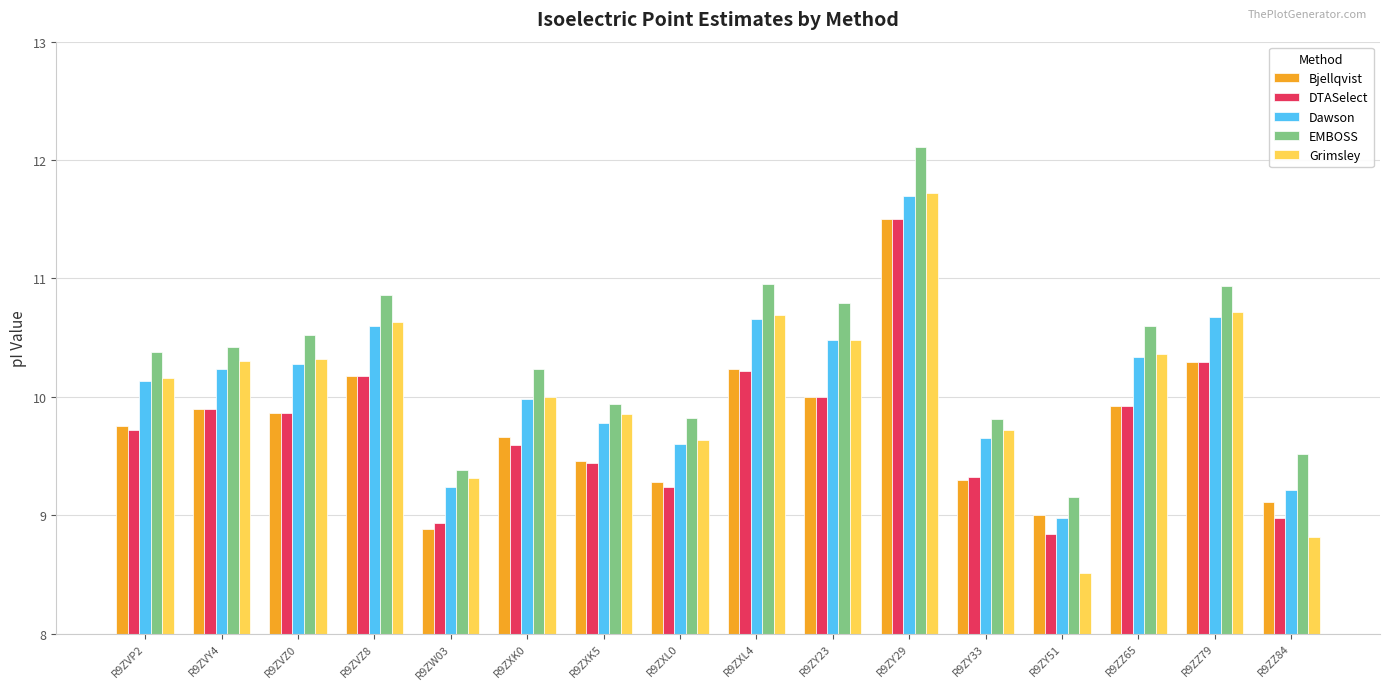

How many groups of bars are there?

16